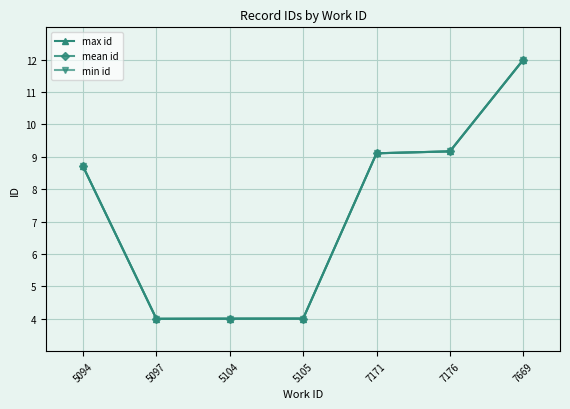

How many series are shown in this chart?

3